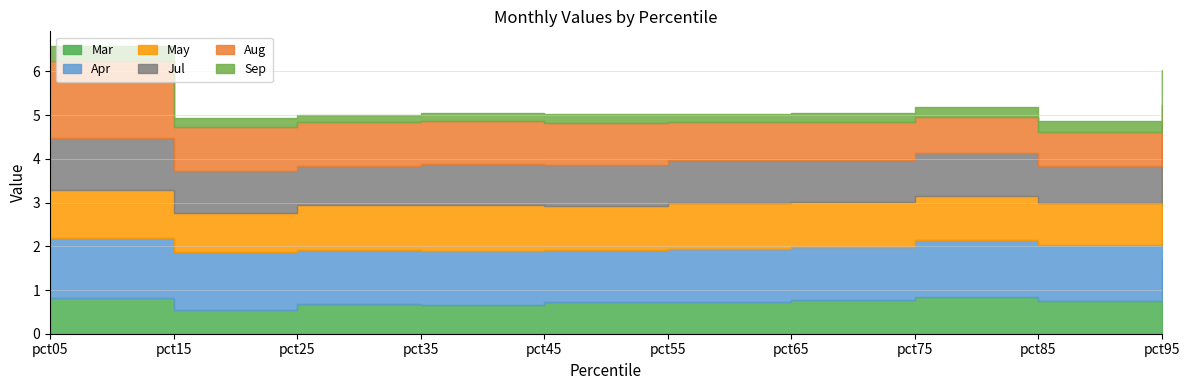

The value of Sep at pct65 is 0.4. True or false?

False